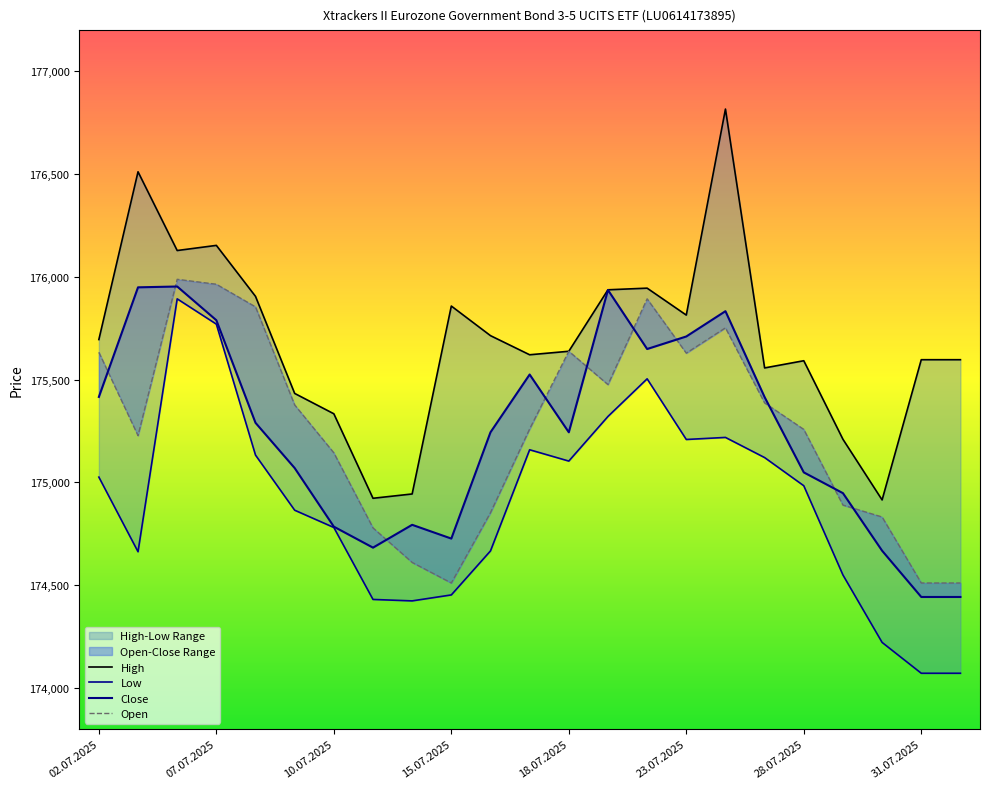

How many times do Close and Open cross each other?

10